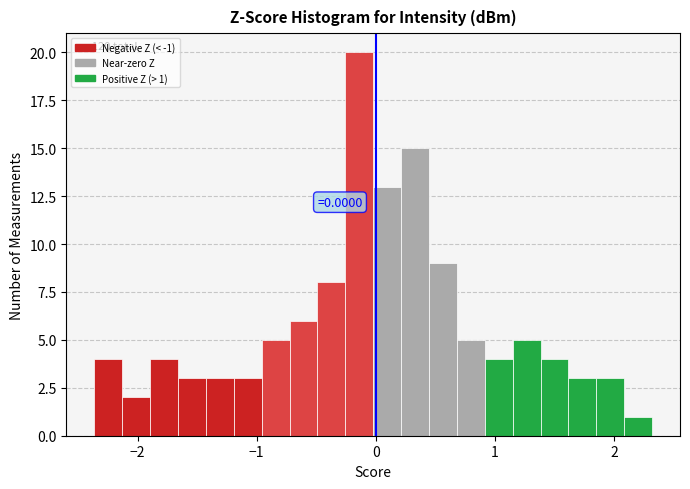

Around what value on the x-axis is the tallest bar? Give the approximate position of its centre, as read against the axis.

-0.1